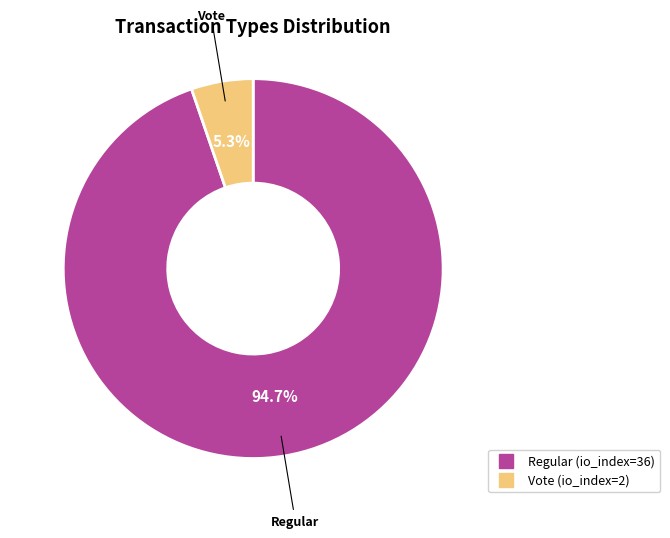

To the nearest percent, what is the average slice percentage?

50%